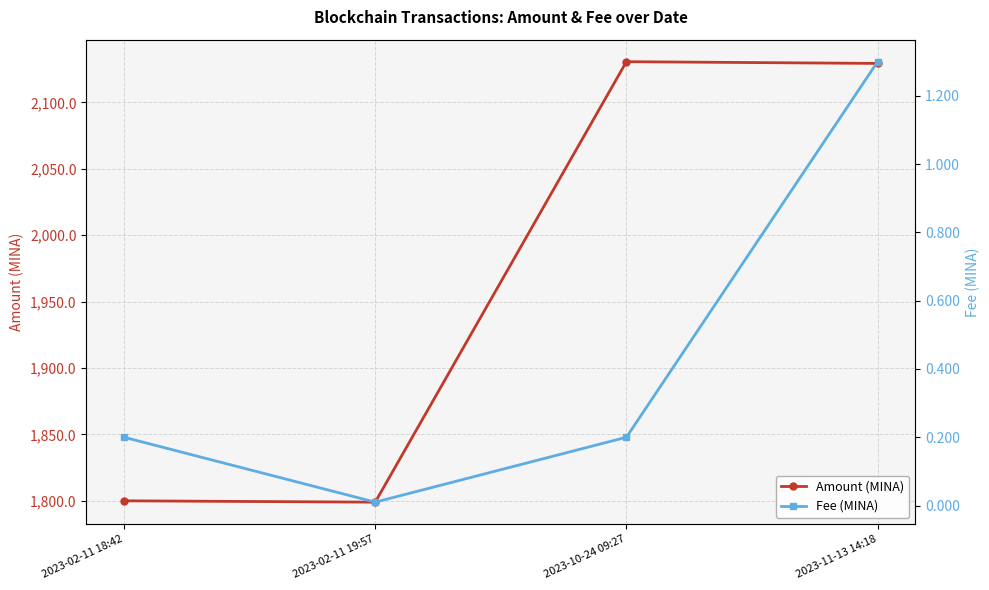

True or false: Amount (MINA) and Fee (MINA) cross at least once.

False